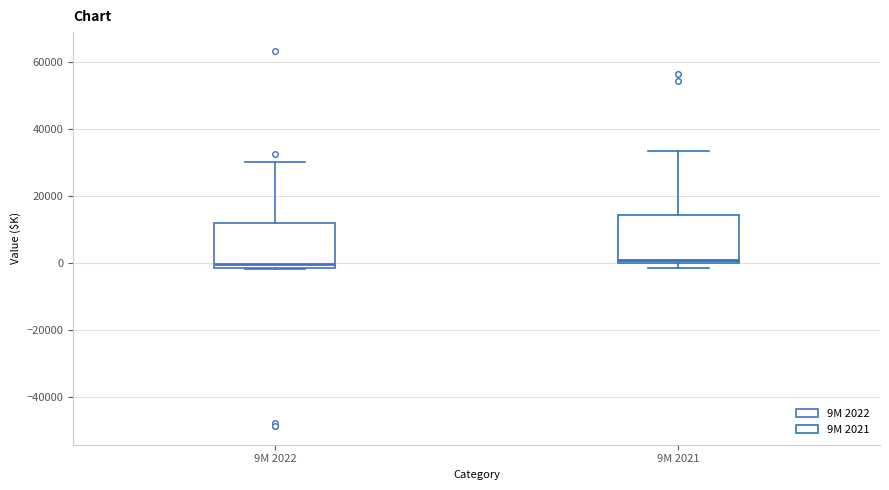

Where does the median line of the box for 9M 2021 sit on the y-axis? The values are not printed on the chart, so give them approximately, as read against the axis.

2000